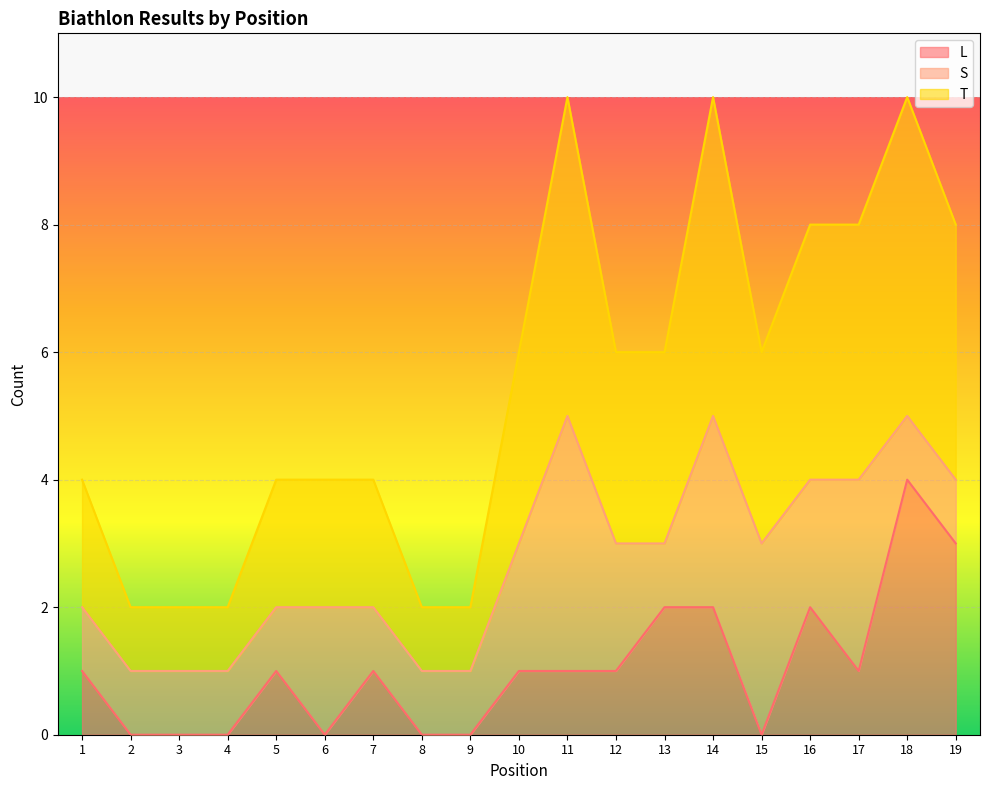

The L series shows -1 at 2. True or false?

False